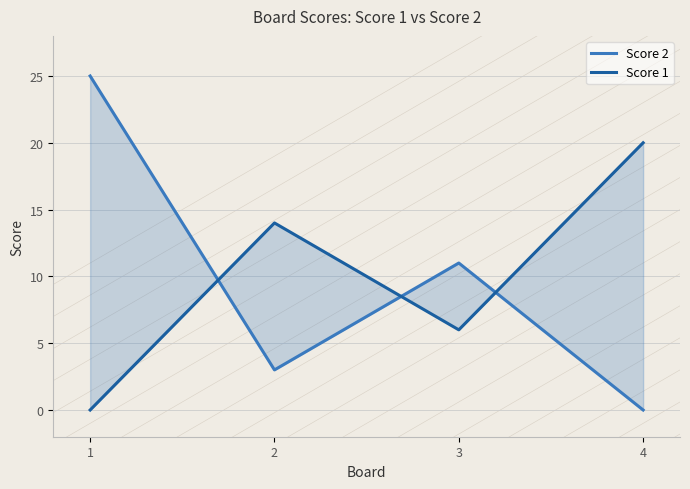

Is it true that Score 2 equals 3 at 2?

True